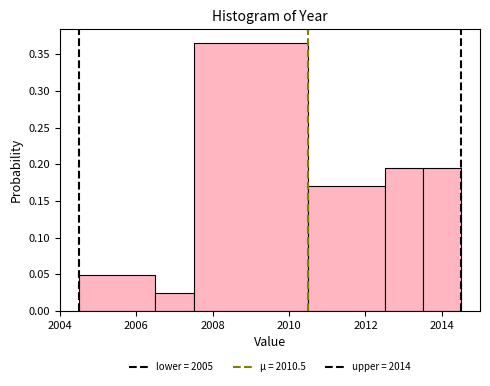

Which range on the x-axis has the tallest bar?

2007.5 to 2010.5